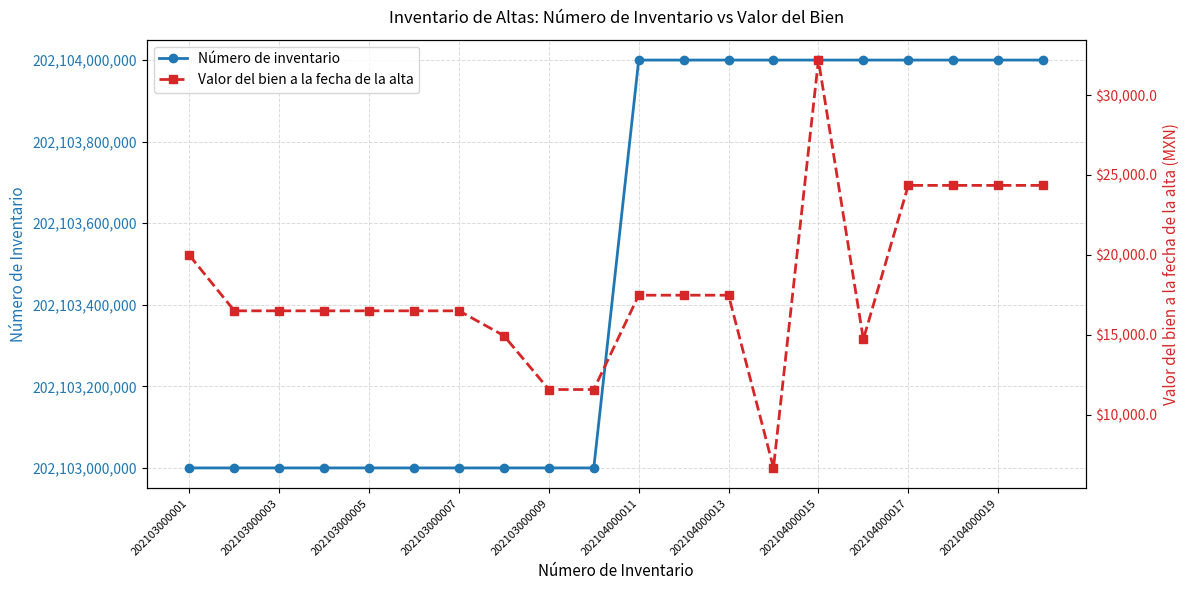

How many distinct data groups are displayed?

2